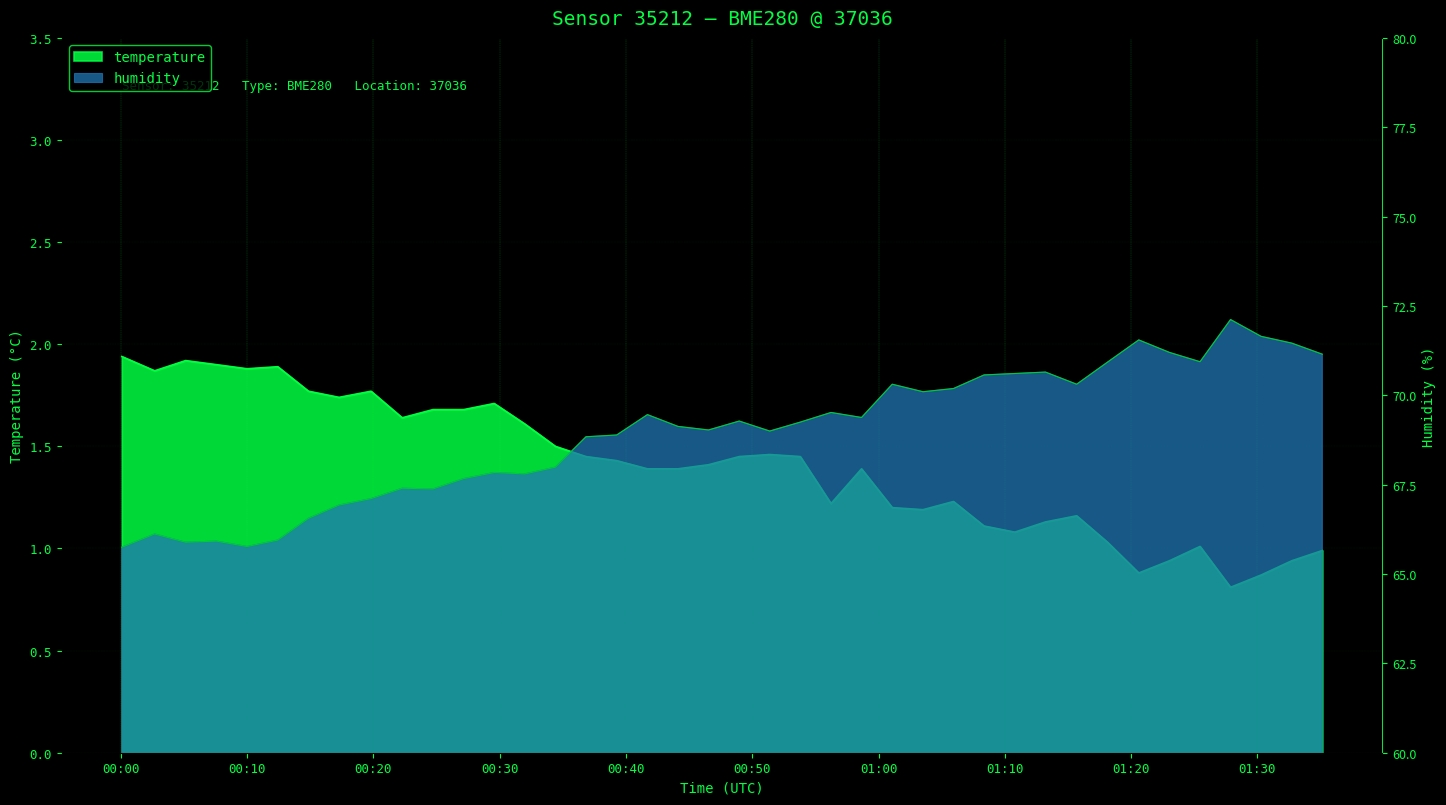

How many data points does each series have?

40